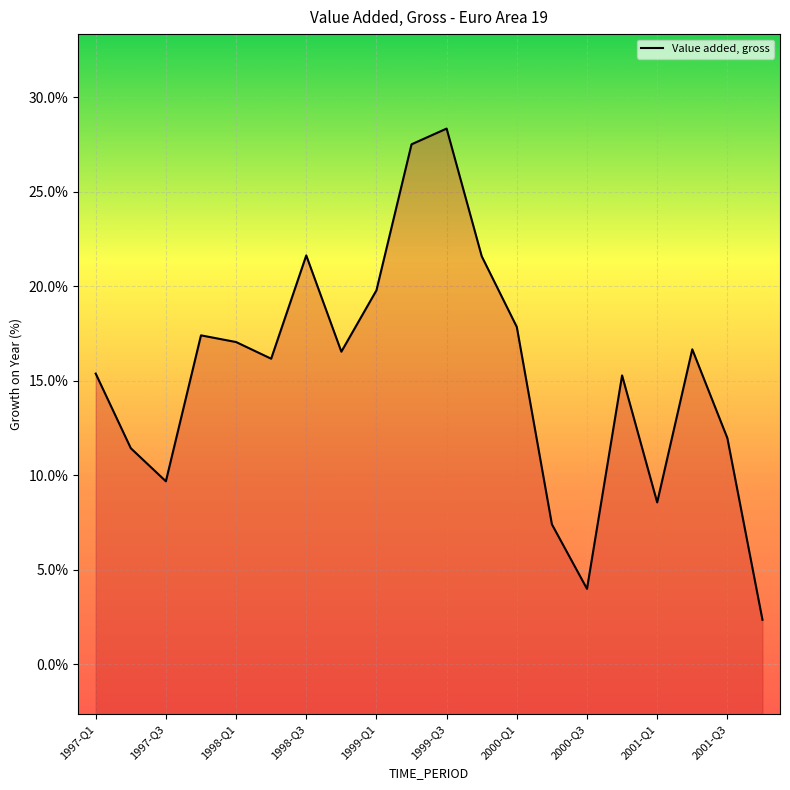

The chart shows a value of 0.2 at 1998-Q4. True or false?

True